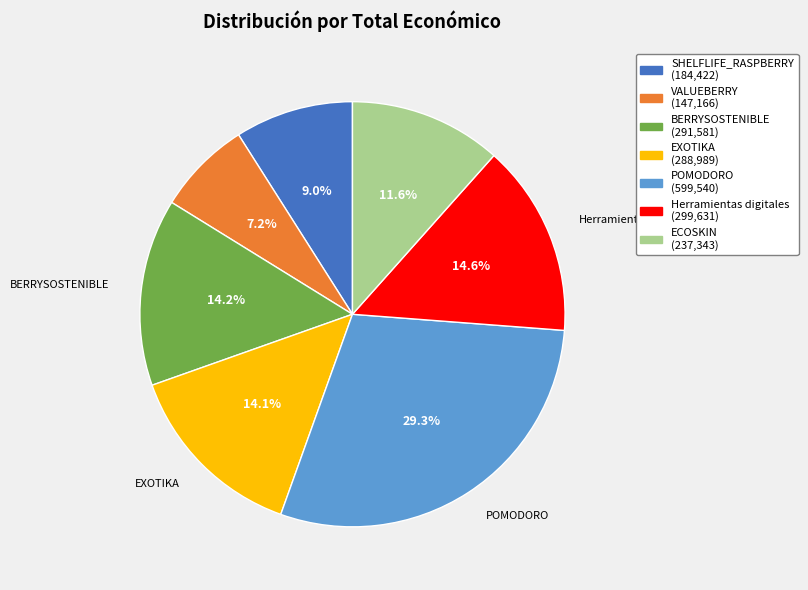

The ECOSKIN slice represents 12% of the pie. True or false?

True